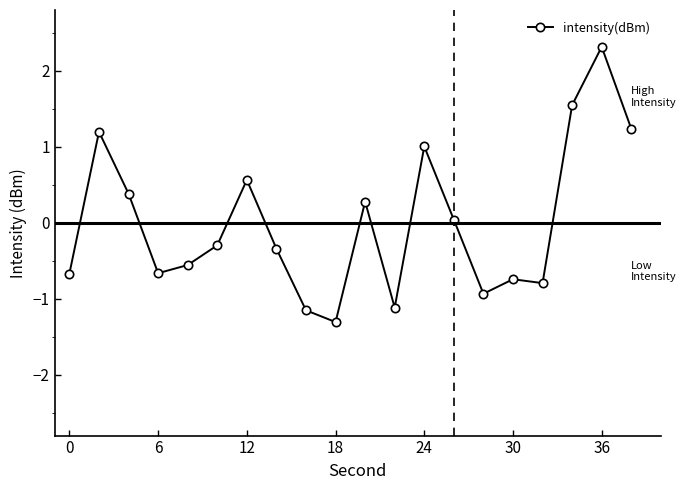

How many categories are shown in the chart?

20